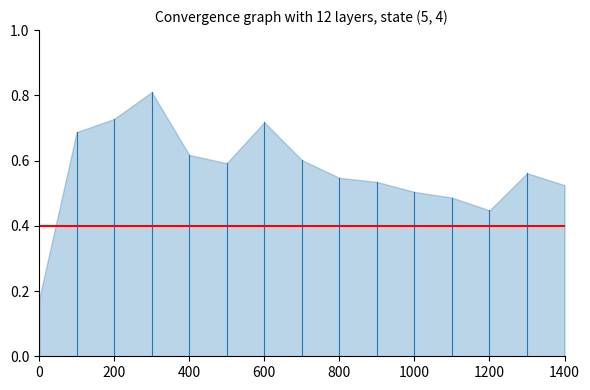

True or false: the data shows 0.4 at 400.

False